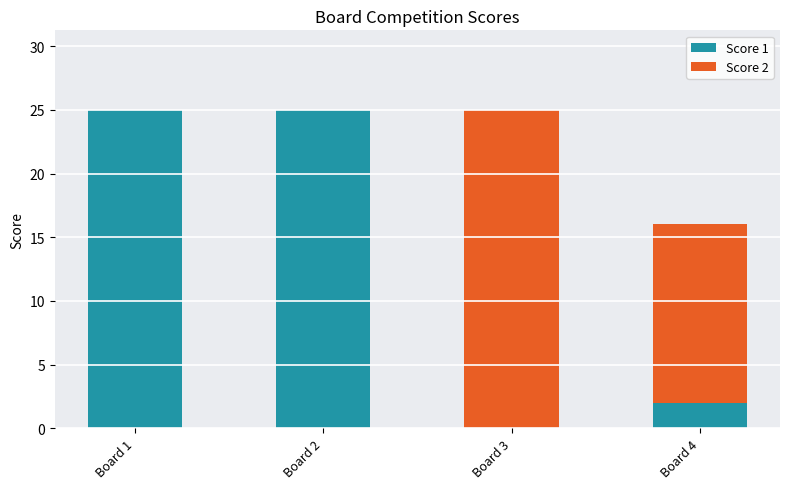

How many distinct data groups are displayed?

2